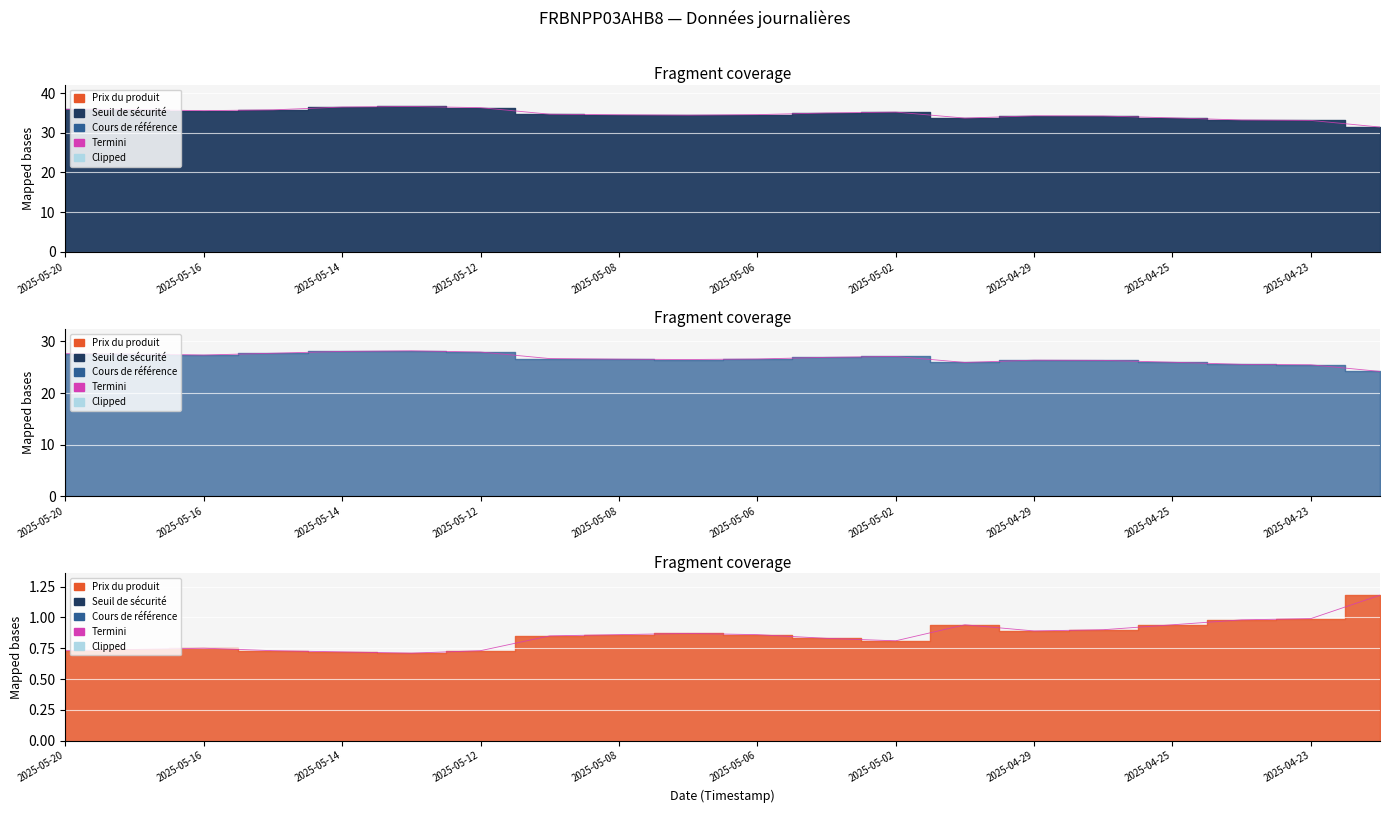

The value of Cours de référence at 2025-04-22 is 24.2. True or false?

True